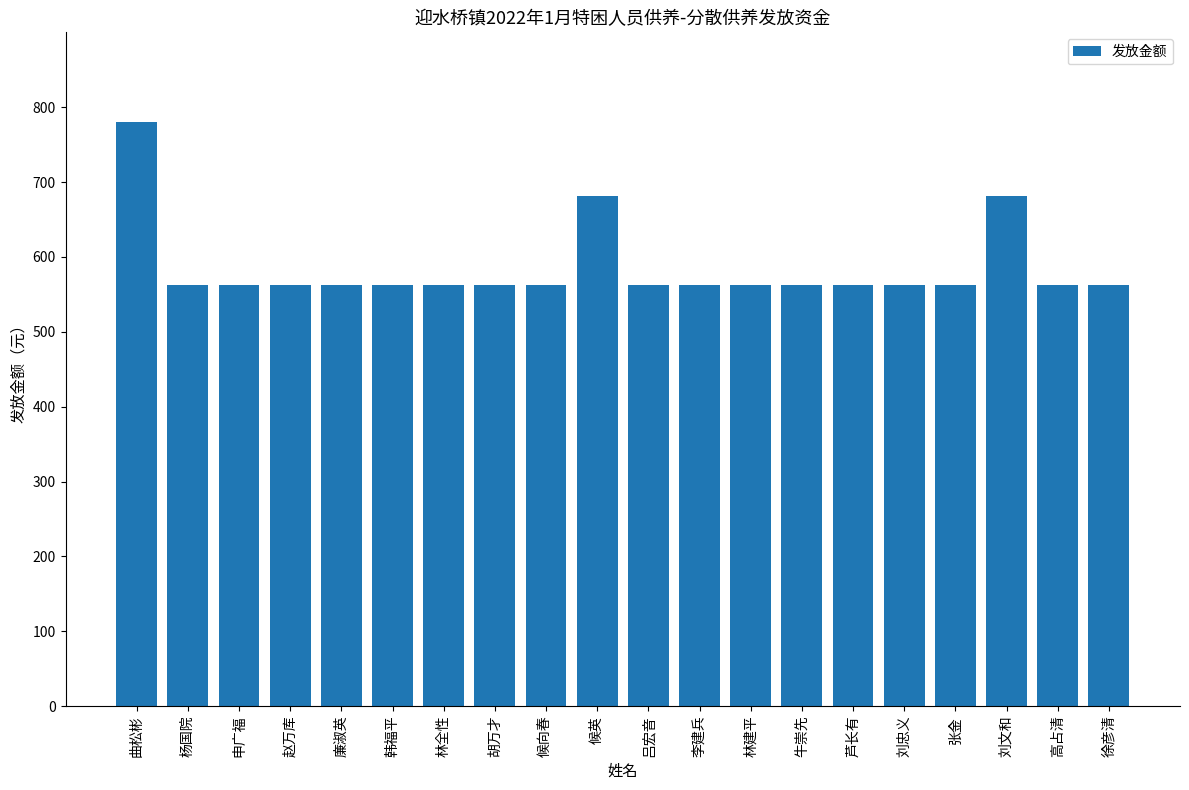

Approximately how many times larger is the value at 牛崇先 compared to 吕宏音?

1.0